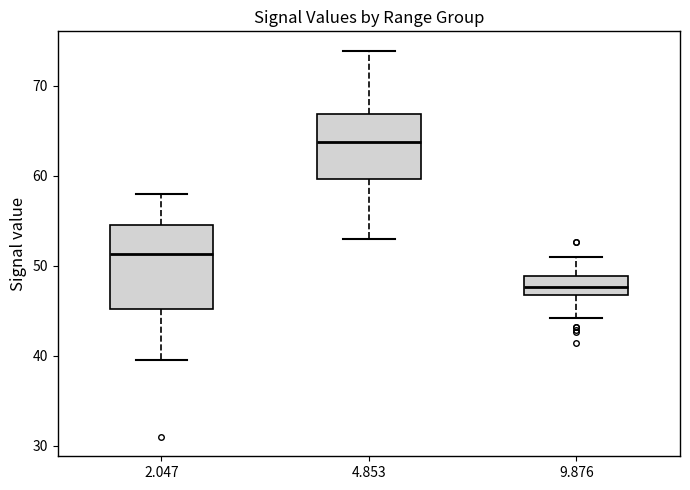

Reading left to right, read every box against the y-axis: the position of its median line, the range the box covers, and the ends of its whiskers. The values are not printed on the chart, so give them approximately, as read against the axis.

2.047: median 51, box 45 to 55, whiskers 40 to 58
4.853: median 64, box 60 to 67, whiskers 53 to 74
9.876: median 48, box 47 to 49, whiskers 44 to 51